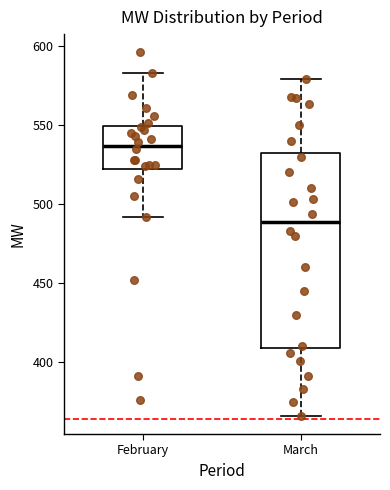

Where is the lower edge of the box for February on the y-axis? The values are not printed on the chart, so give them approximately, as read against the axis.

520